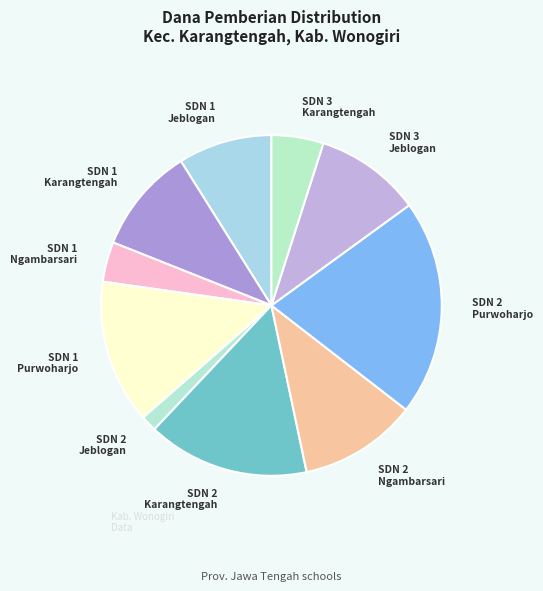

Is it true that SDN 1 Jeblogan is 19% of the pie?

False